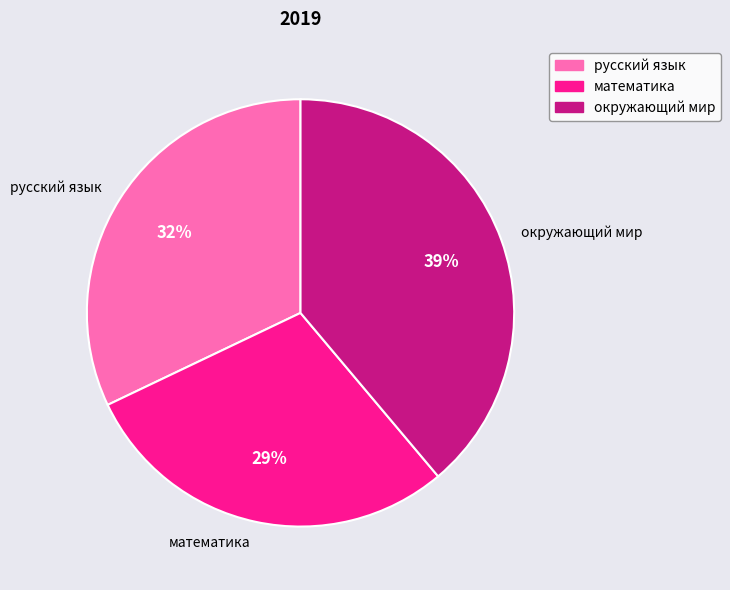

Is there any slice that represents more than half of the pie?

No